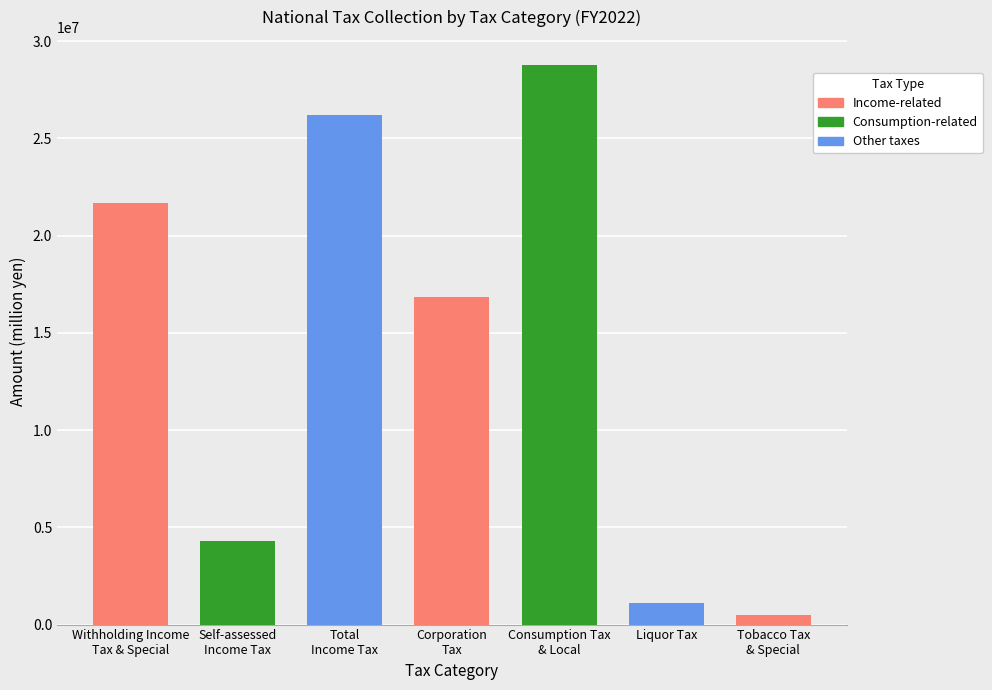

True or false: the data shows 16820947 at Corporation tax.

True